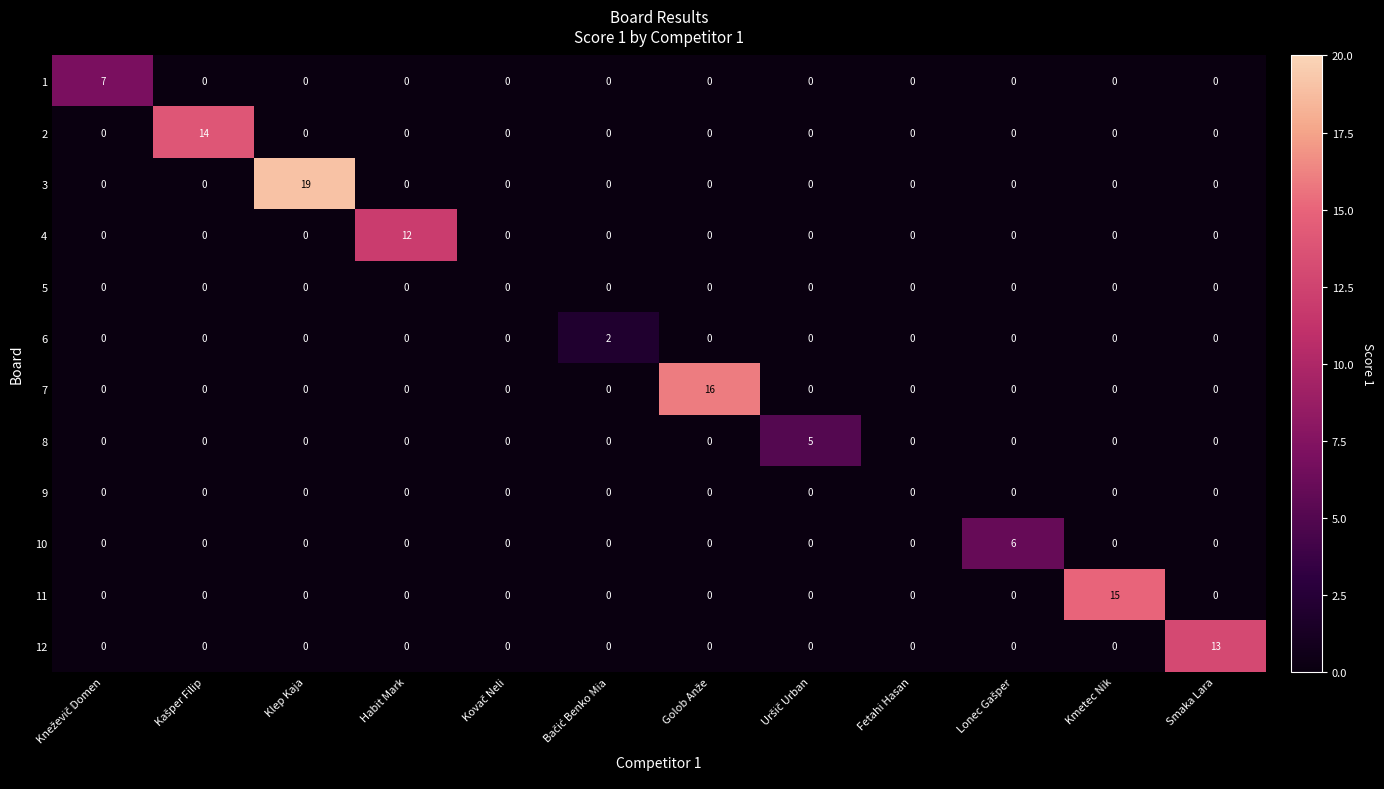

Is it true that 11 equals -9 at Smaka Lara?

False